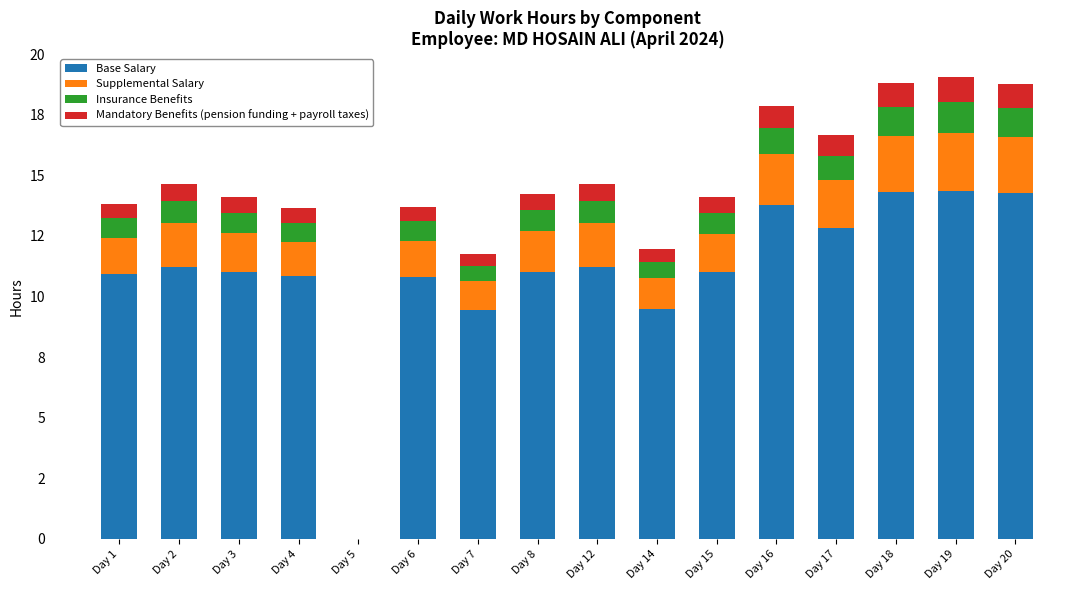

Does the chart contain stacked bars?

Yes